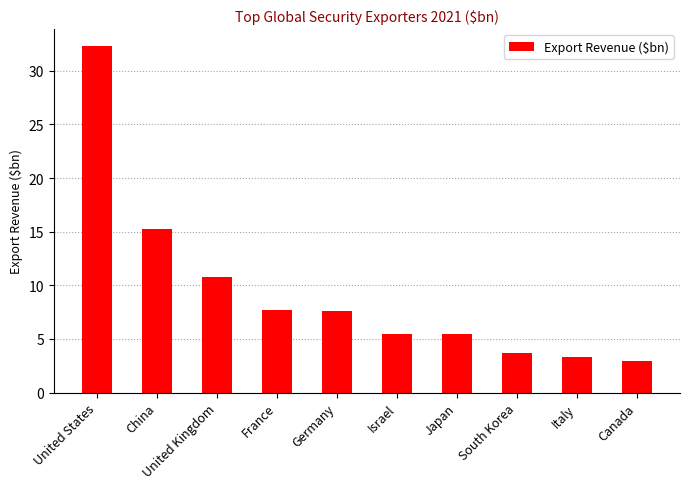

What position from the left is Germany?

5